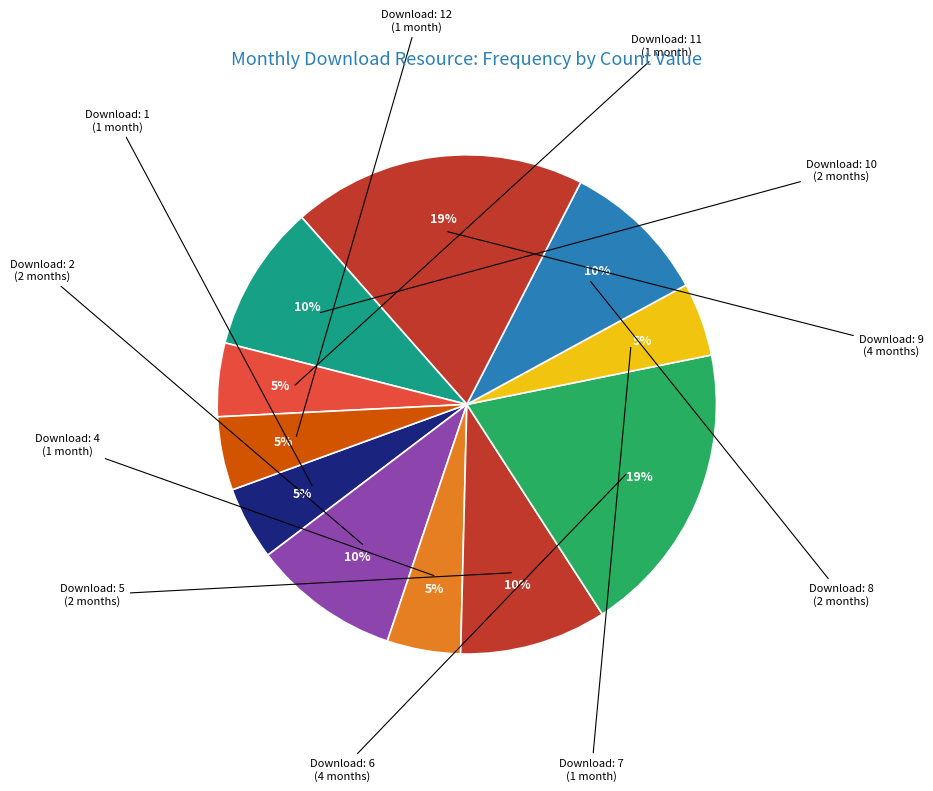

Count the number of slices in the pie.

11